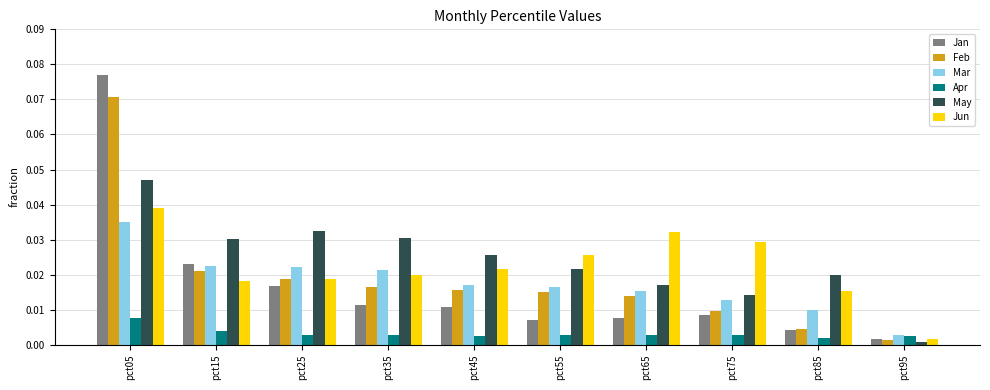

True or false: Feb has a value of 0.0 at pct45.

True